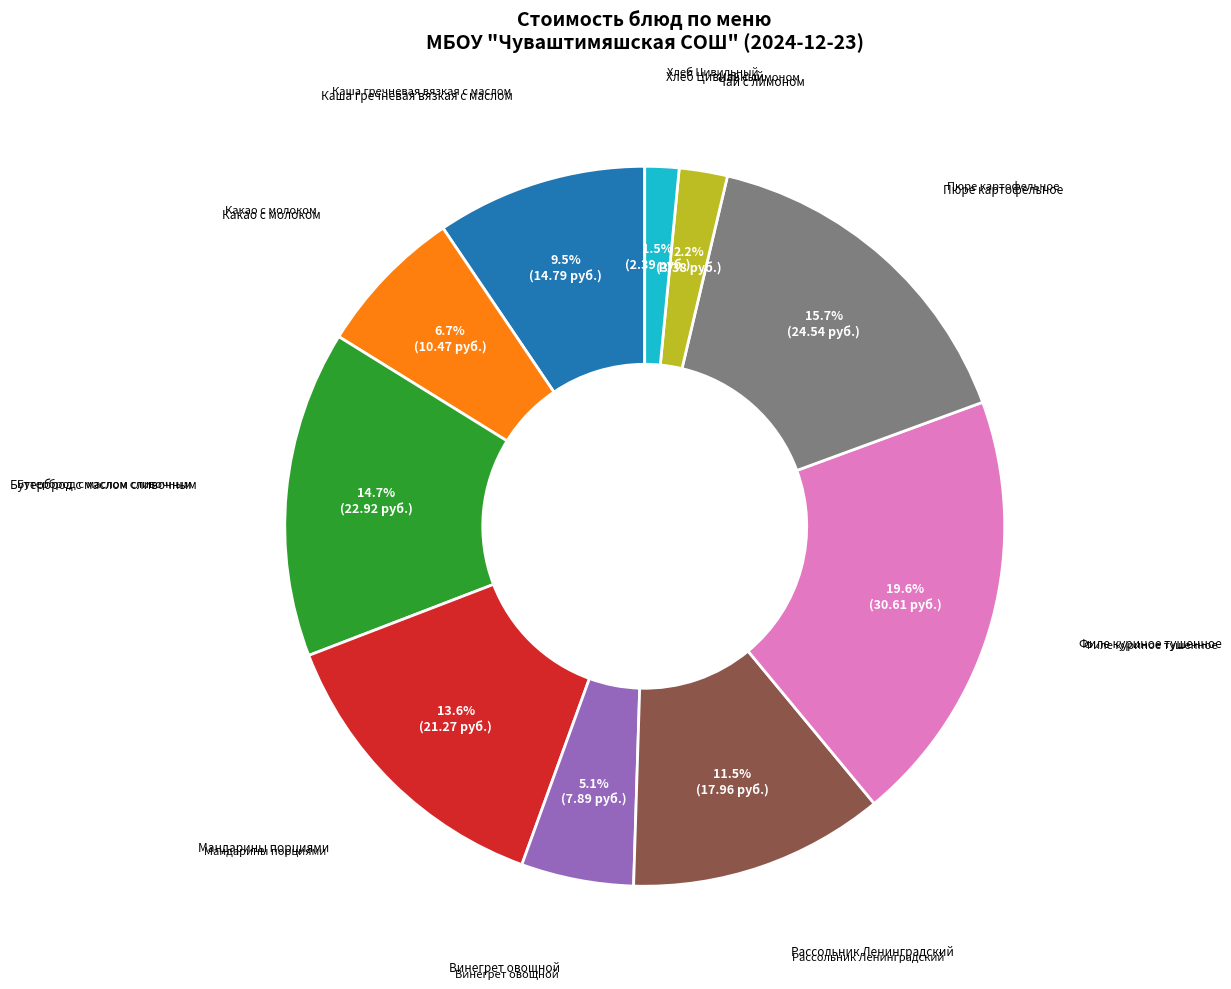

How many segments does this pie chart have?

10